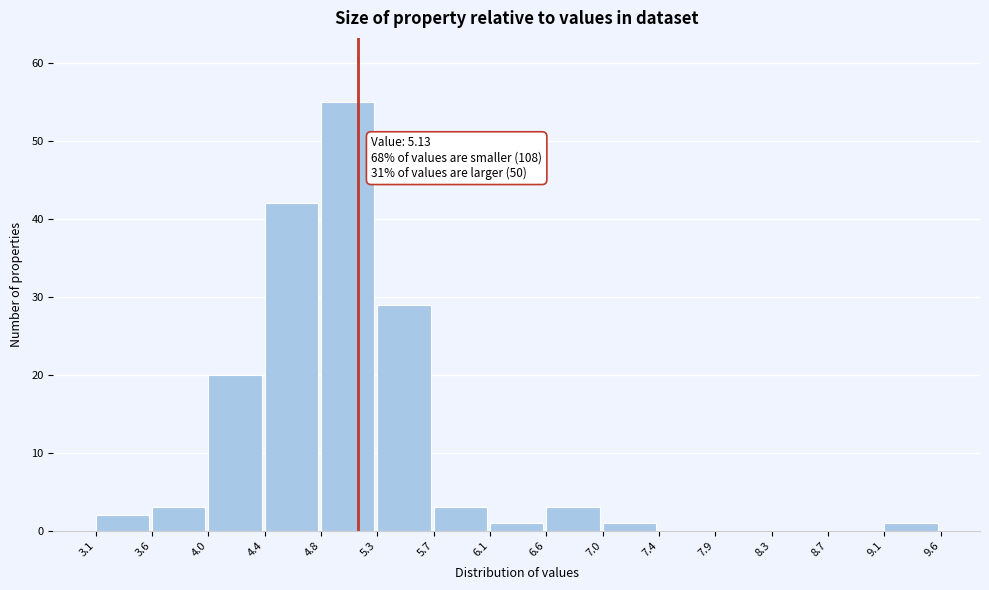

Over which range of the x-axis is the bar tallest?

4.8 to 5.3